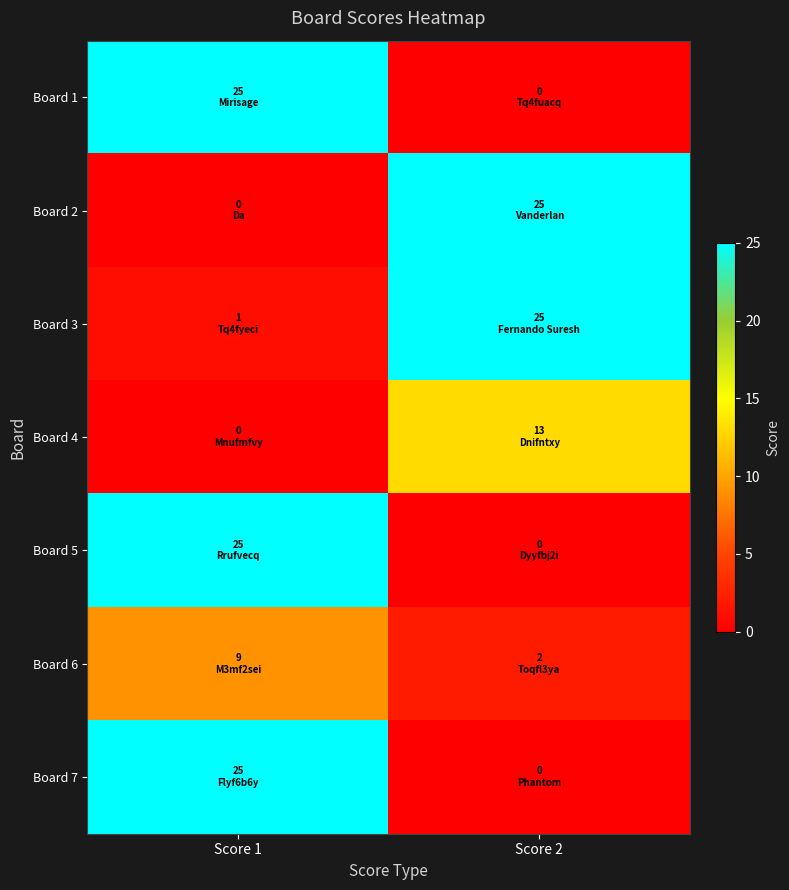

Which series has the largest range (max minus min)?

Board 1